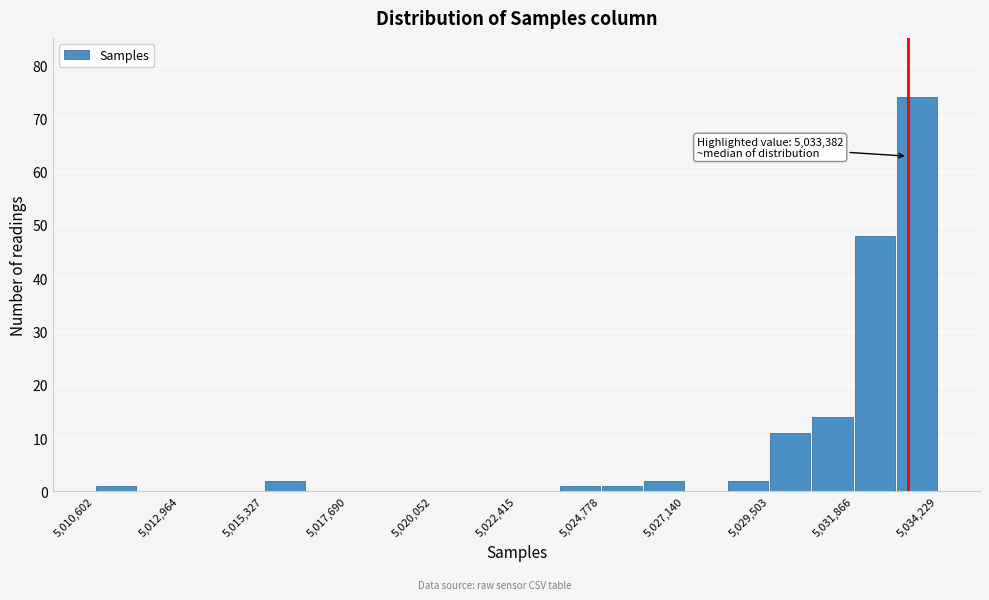

Around what value on the x-axis is the tallest bar? Give the approximate position of its centre, as read against the axis.

5033500